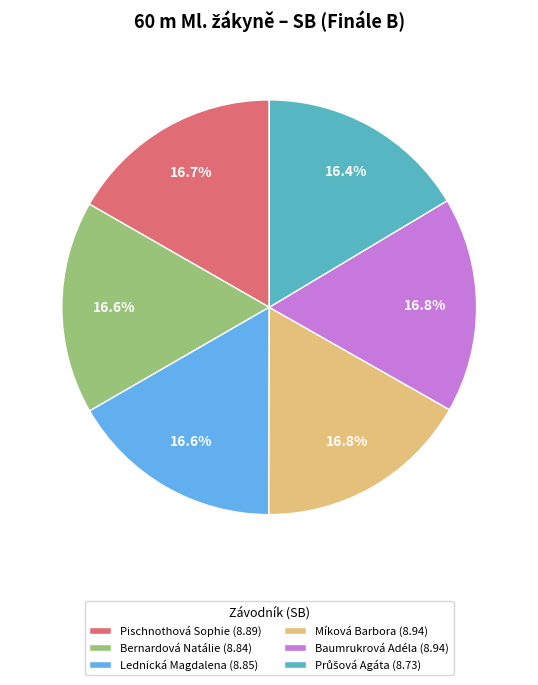

Approximately how many times larger is the value at Bernardová Natálie compared to Míková Barbora?

1.0